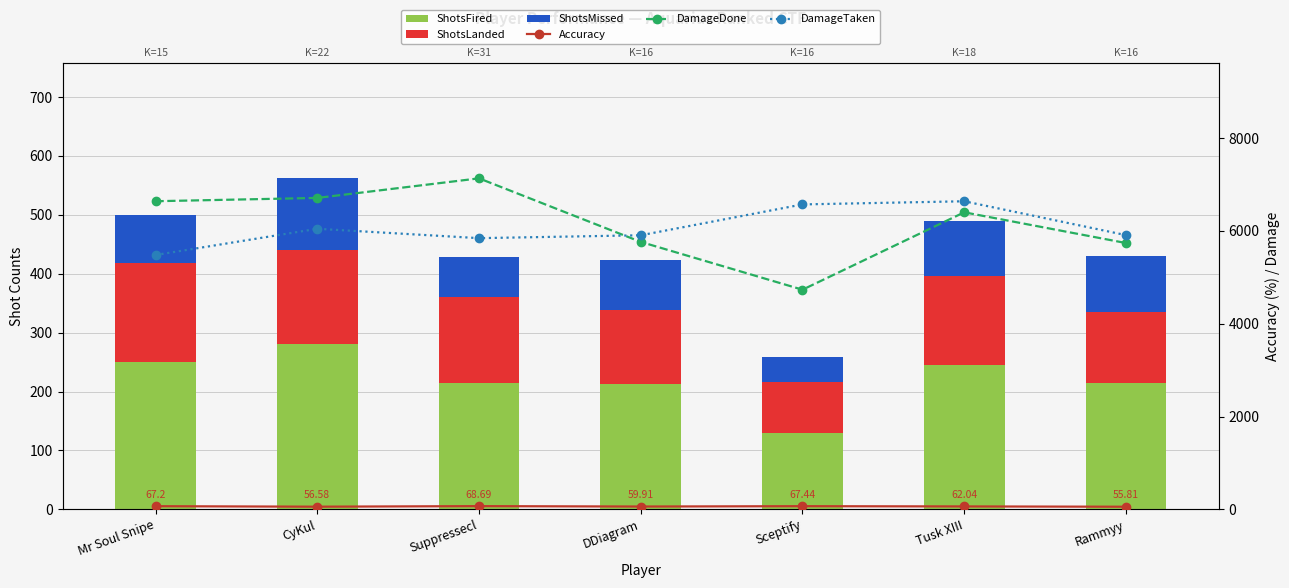

What are all the series names shown in the legend?

ShotsFired, ShotsLanded, ShotsMissed, Accuracy, DamageDone, DamageTaken